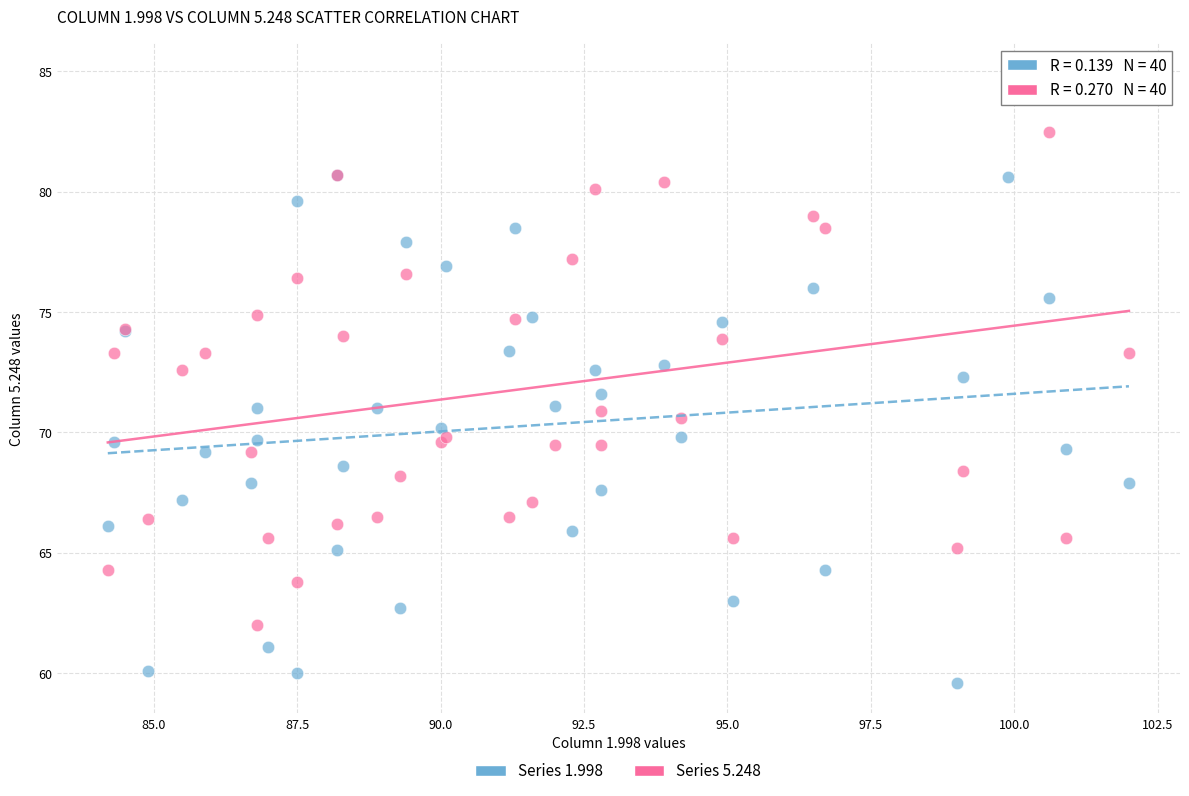

Which series has the largest Y range (max minus min)?

Series 5.248